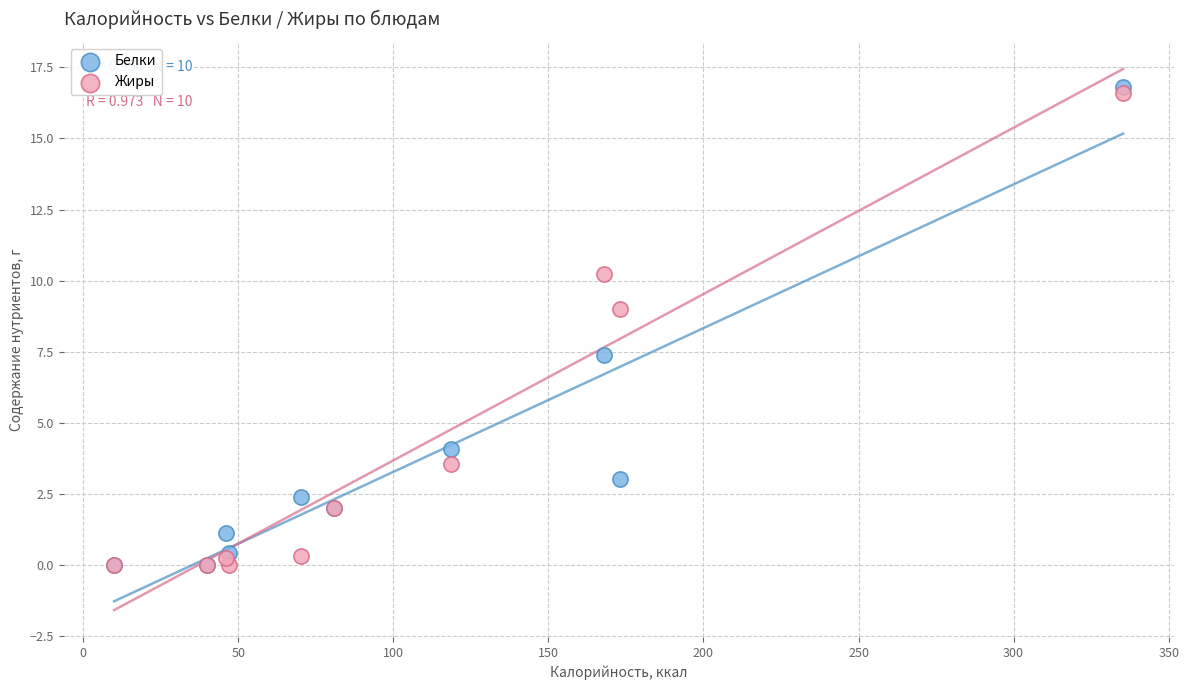

In the Жиры series, what Y value is closest to 8?

9.0